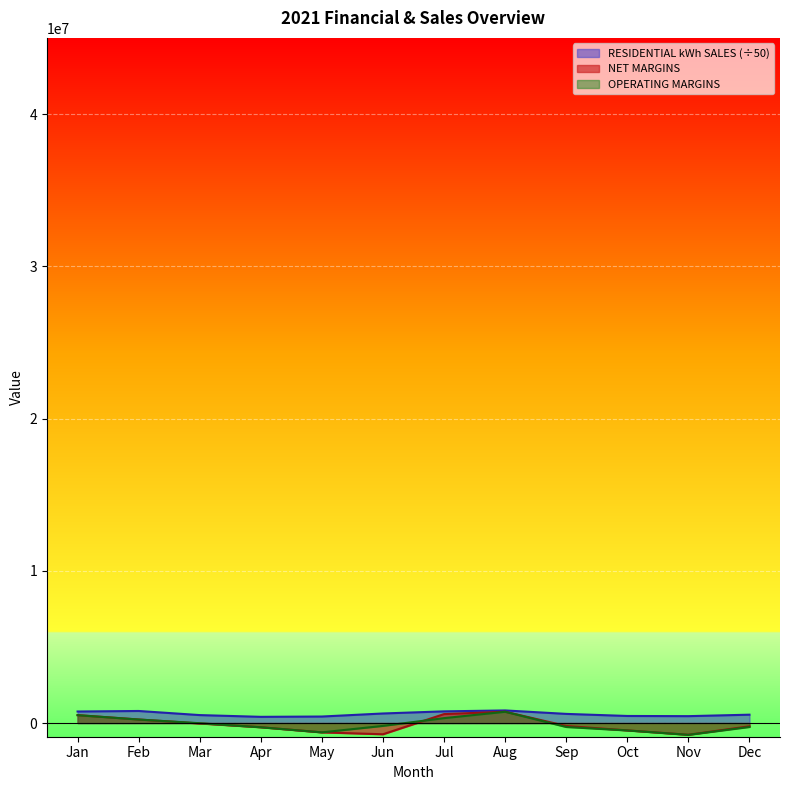

What is the value of the NET MARGINS point at the 5th from the left?

-614820.0